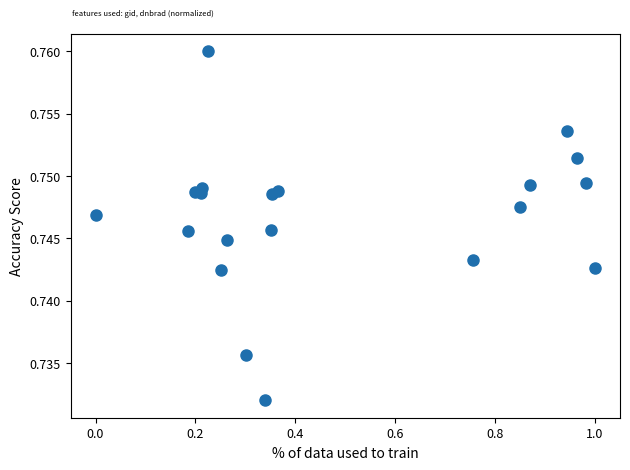

What is the range of X values (max minus min)?

1.0